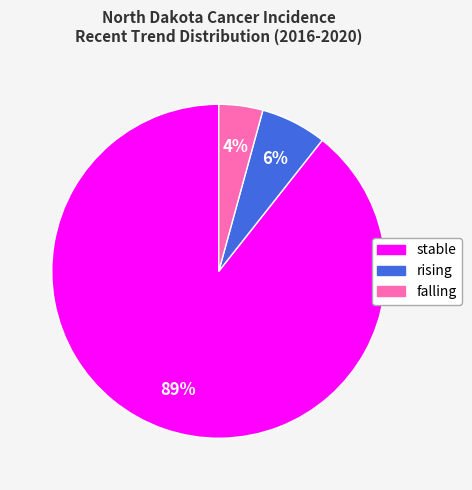

Which category has the biggest portion of the pie?

stable